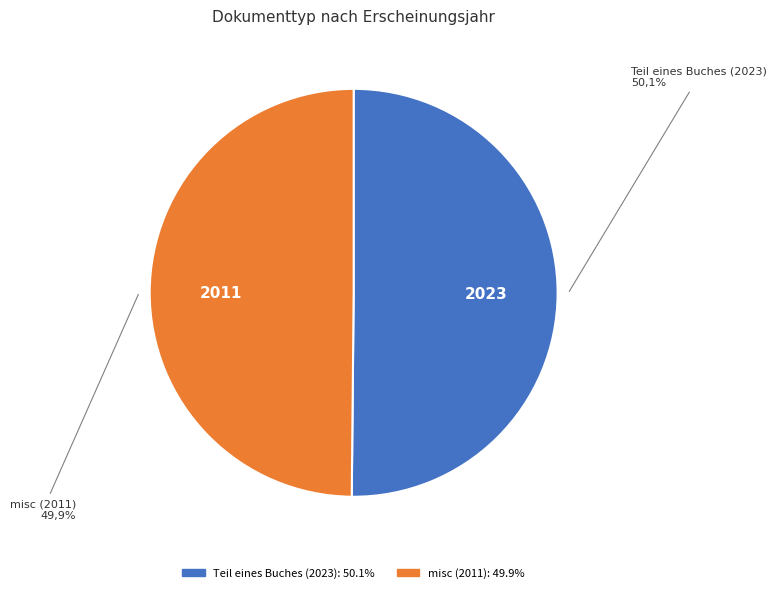

Rank the categories by value from lowest to highest.

misc (2011), Teil eines Buches (2023)